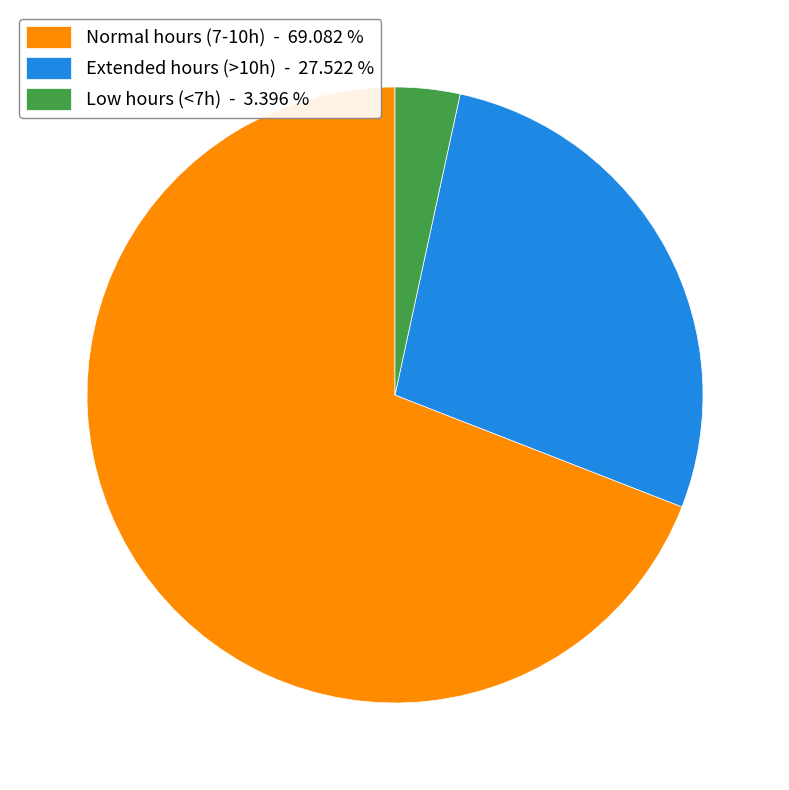

Which category has the biggest portion of the pie?

Normal hours (7-10h) - 69.082 %